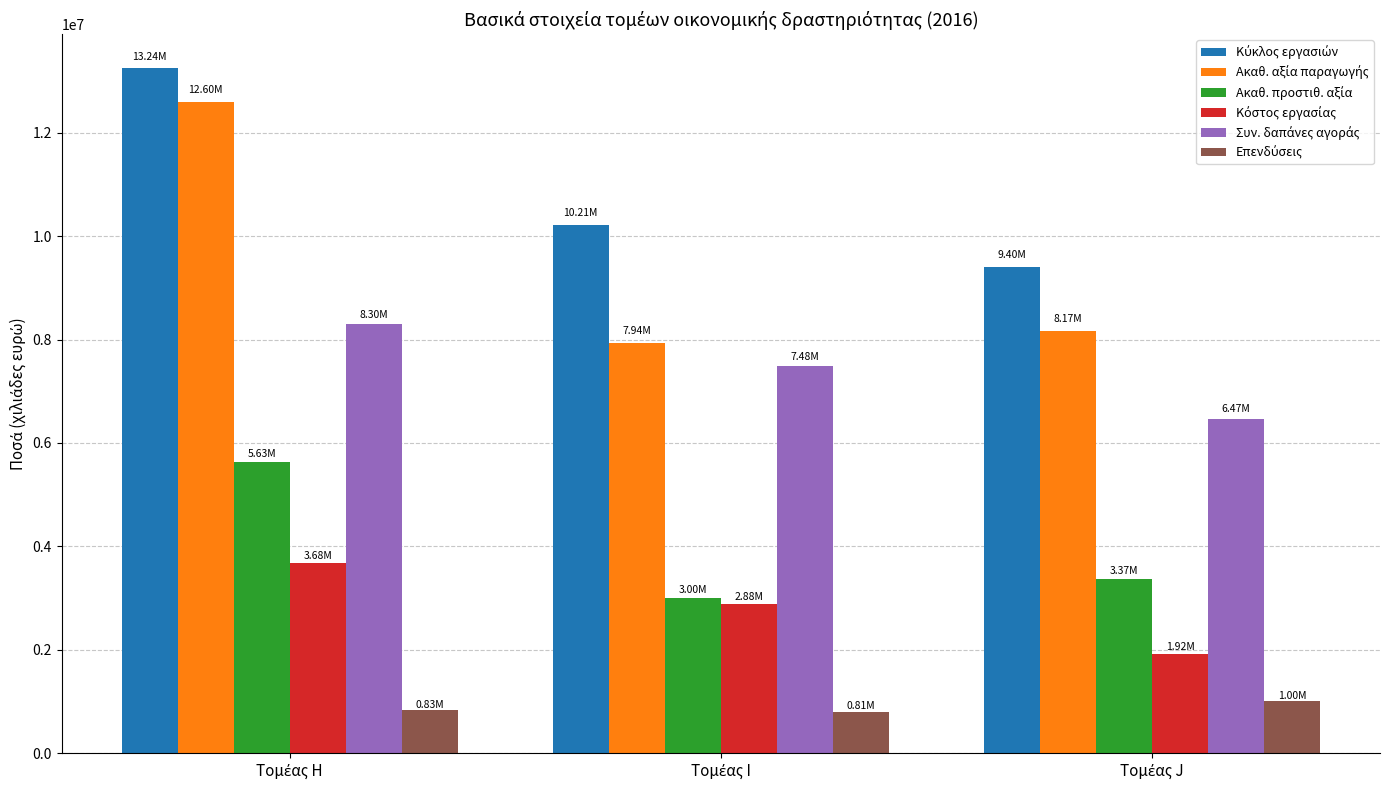

At how many categories does at least one series exceed 9035224?

3